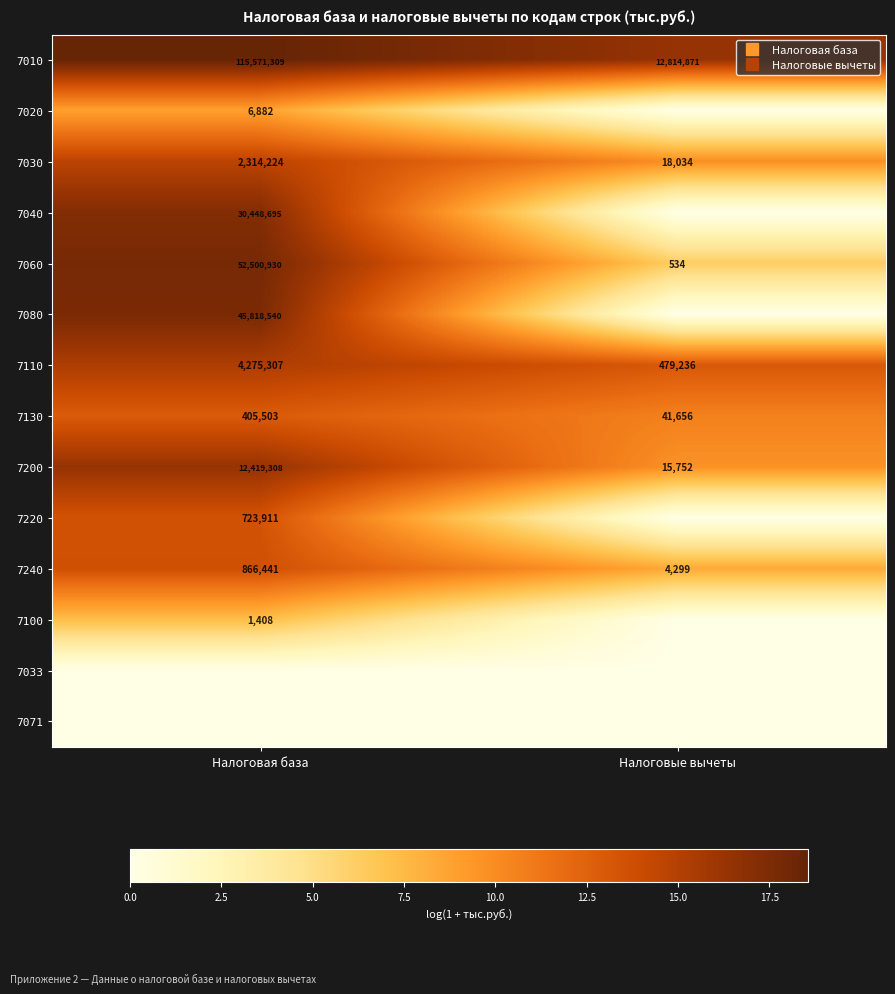

What is the difference between the highest and lowest values at Налоговая база?

18.6